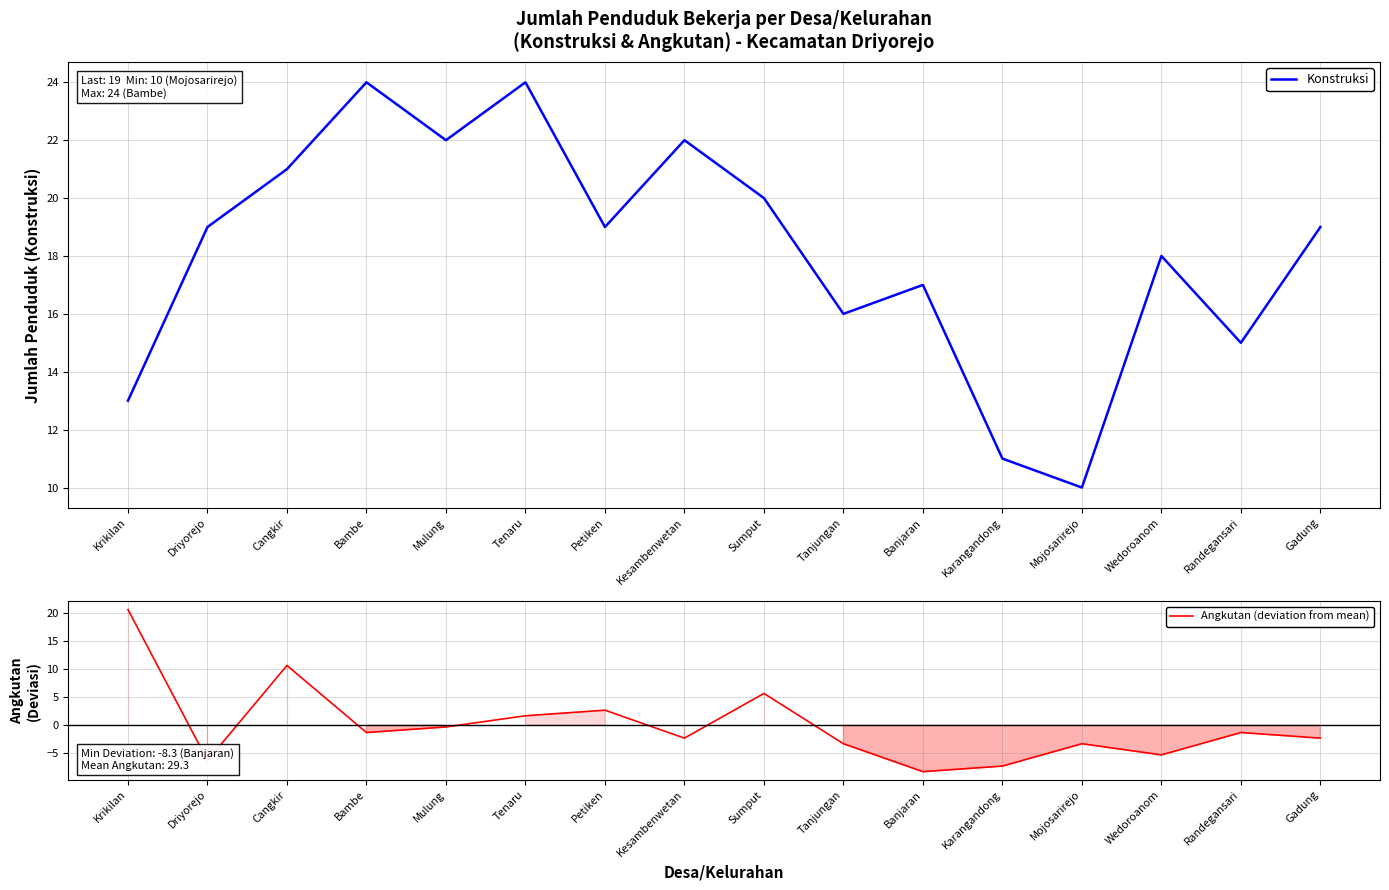

Where is the first local maximum for Konstruksi?

Bambe